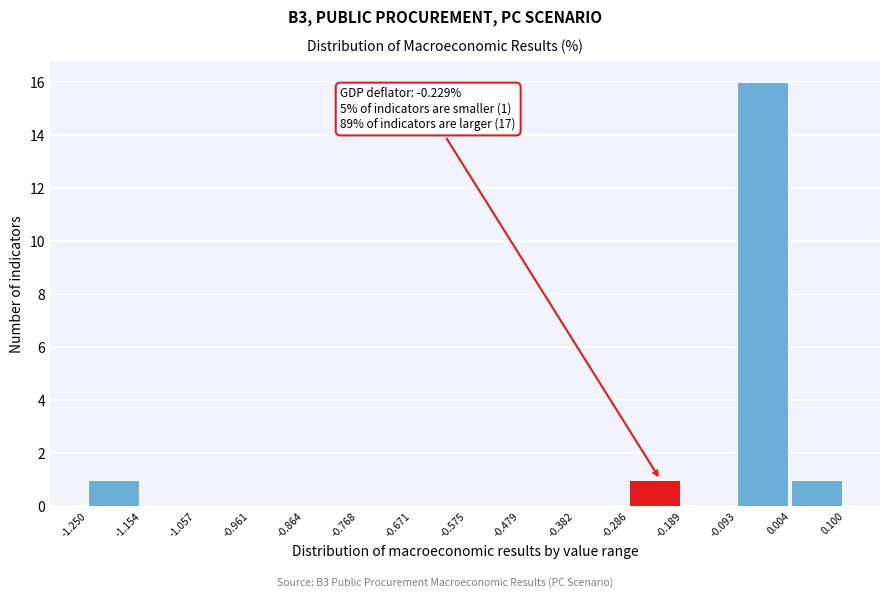

Over which range of the x-axis is the bar tallest?

-0.093 to 0.004